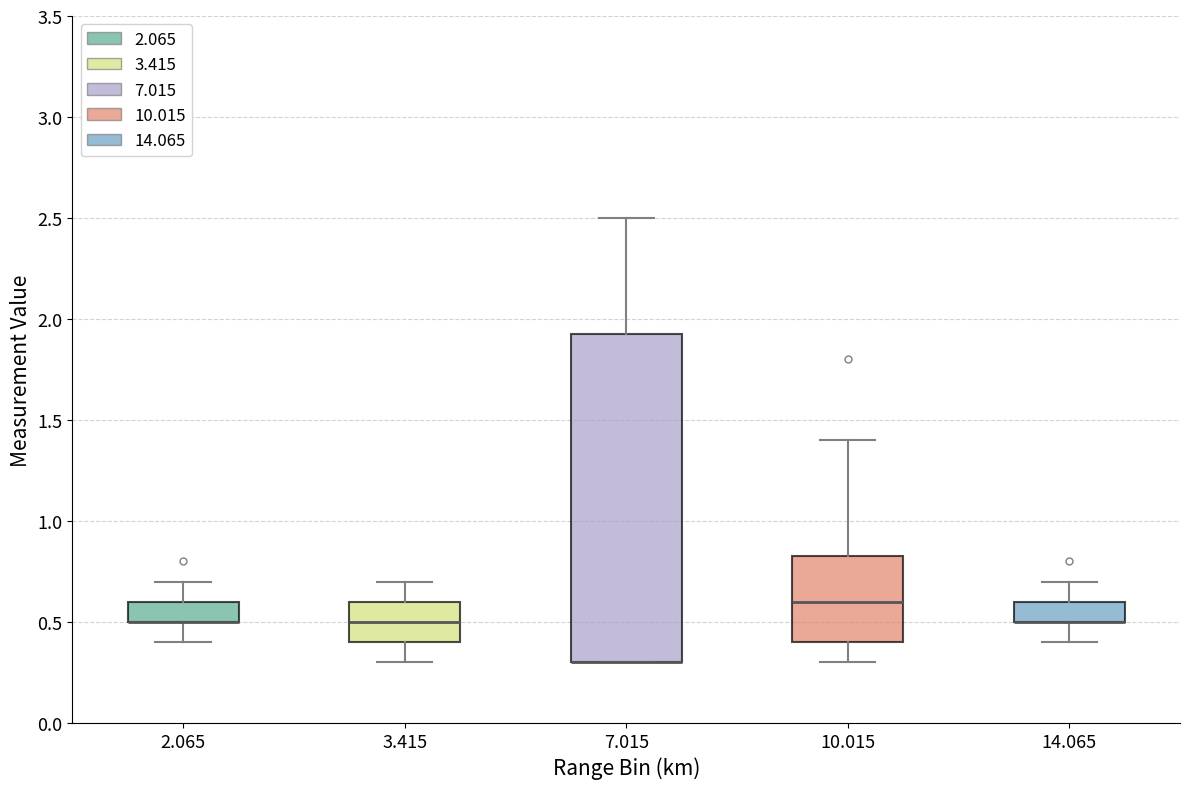

Comparing the boxes themselves (not the whiskers), which one is the tallest?

7.015